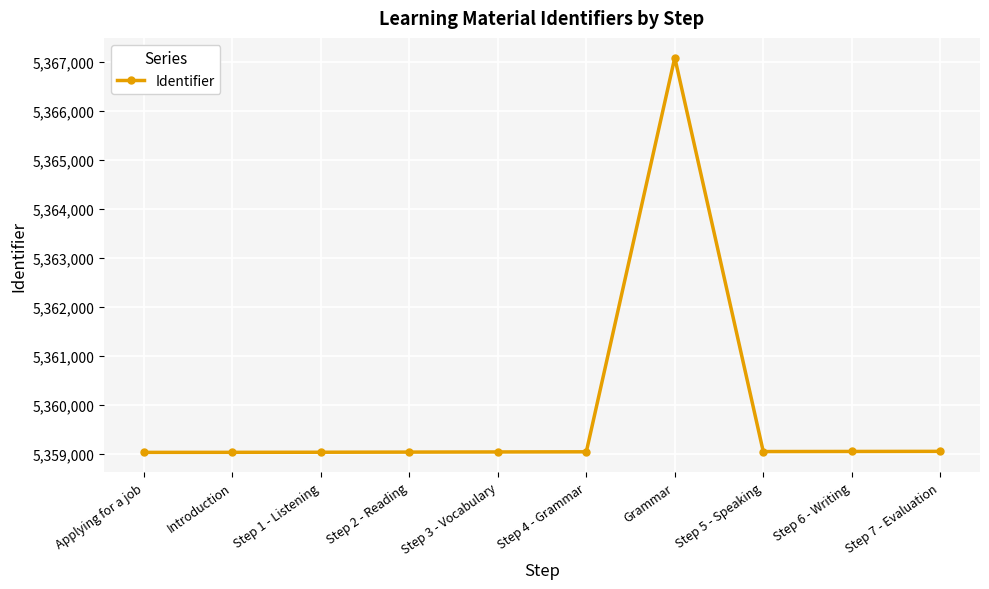

What is the change in value from Step 1 - Listening to Step 5 - Speaking?

+14